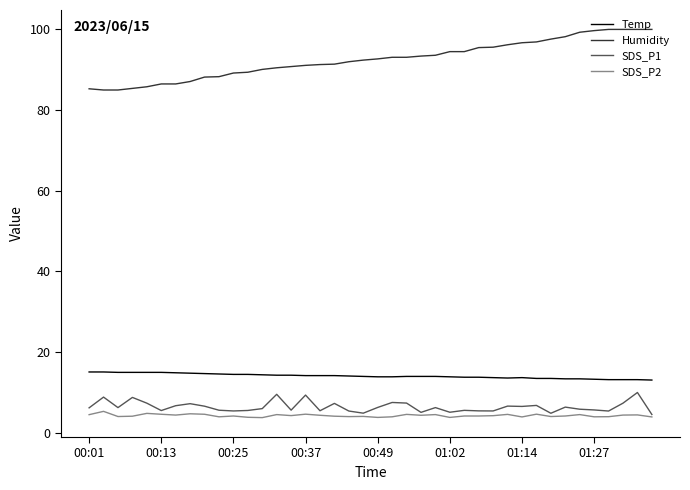

True or false: SDS_P2 and Temp intersect in this chart.

False